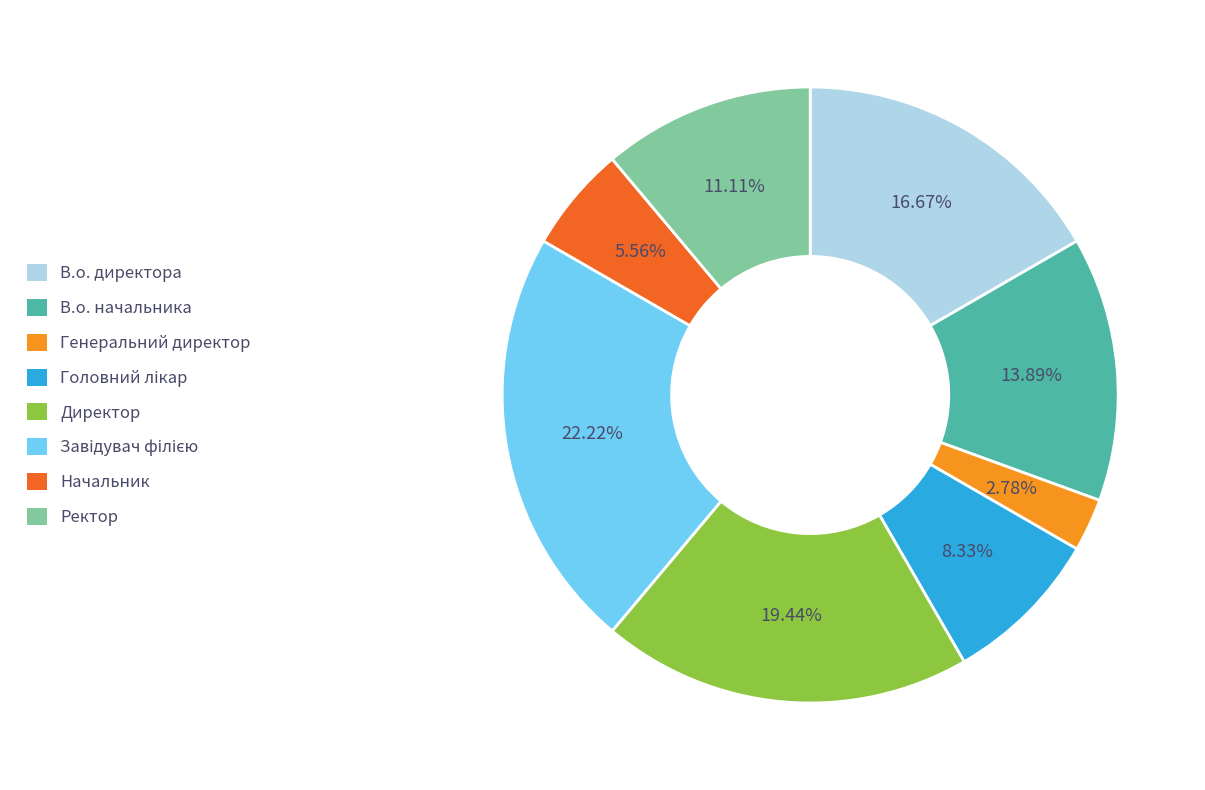

What percentage is the Директор slice, to the nearest percent?

19%